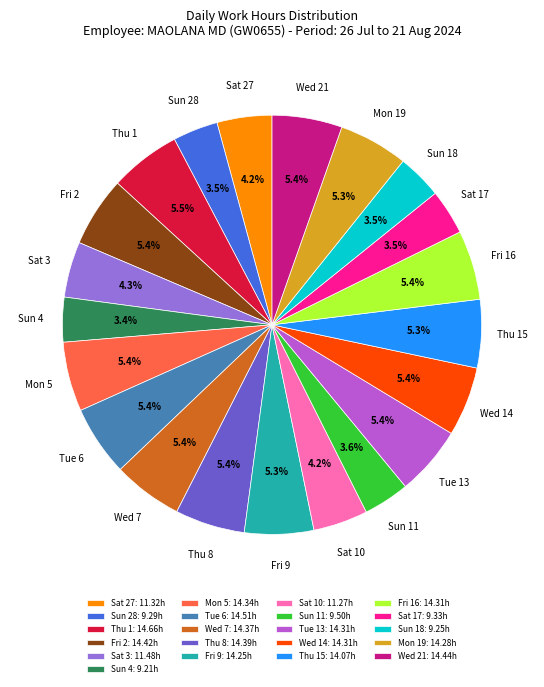

Is Mon 19 the majority of the pie?

No